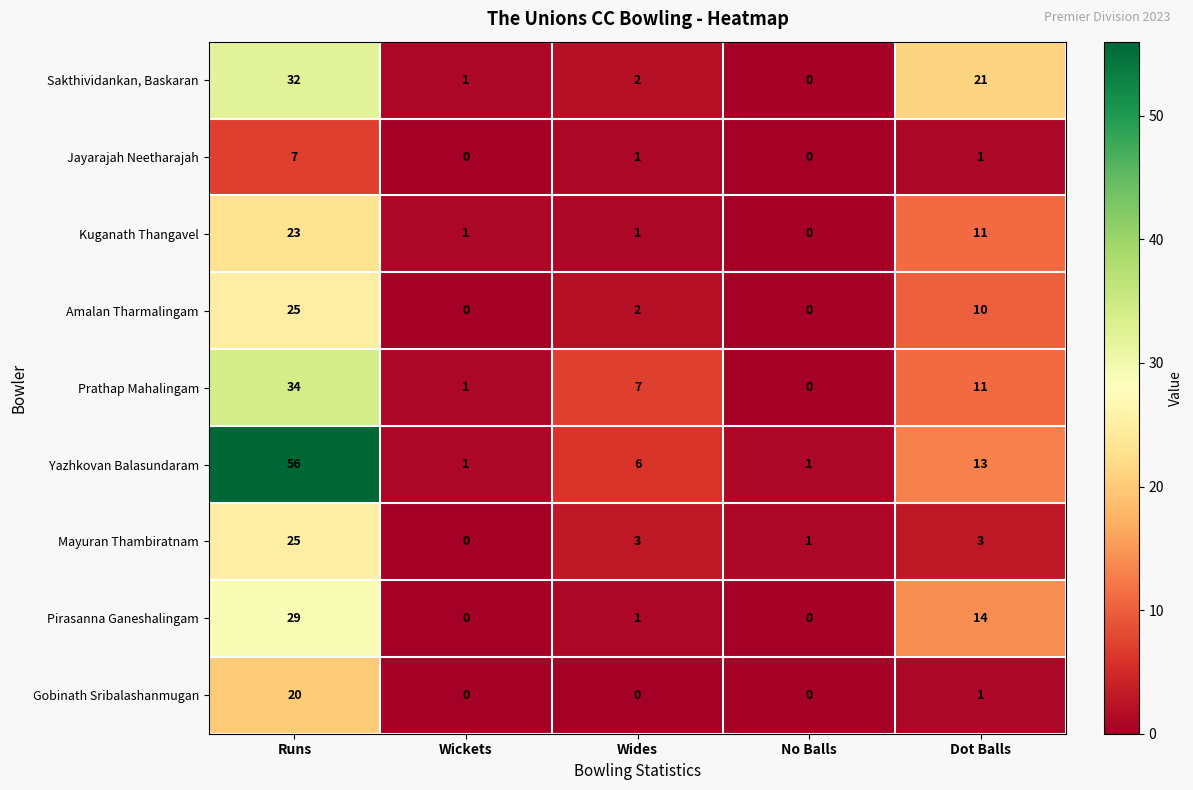

The Amalan Tharmalingam series shows 3 at Wides. True or false?

False